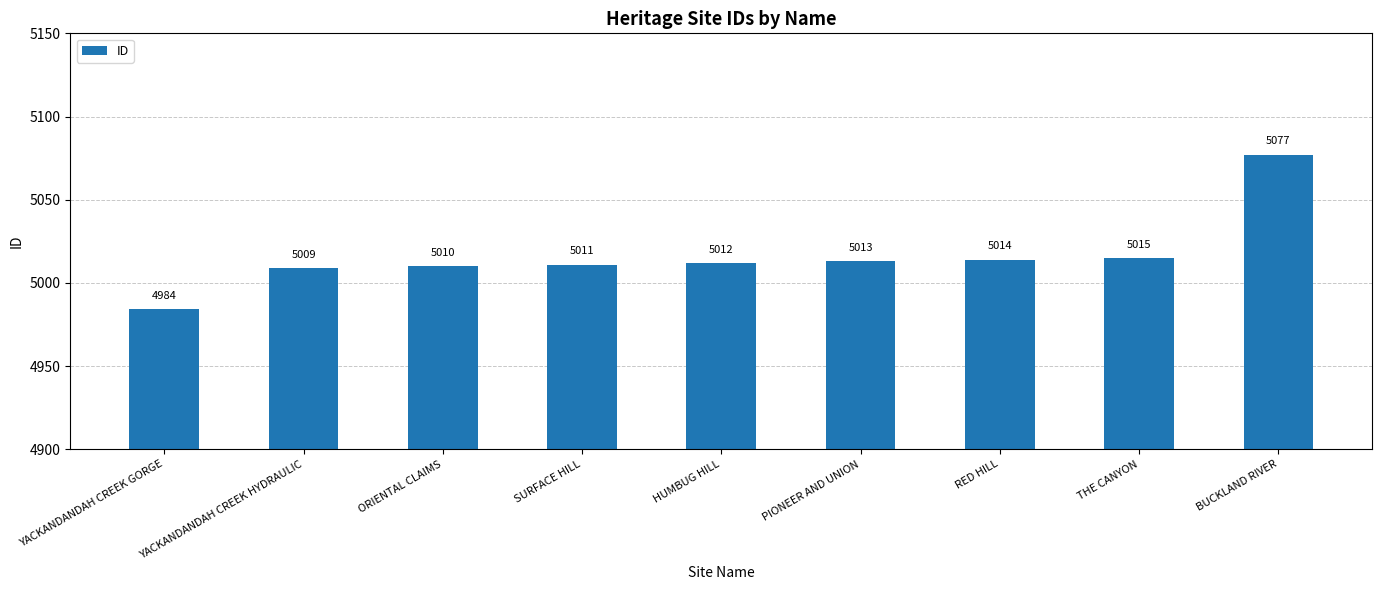

What is the difference between the second highest and second lowest values?

6